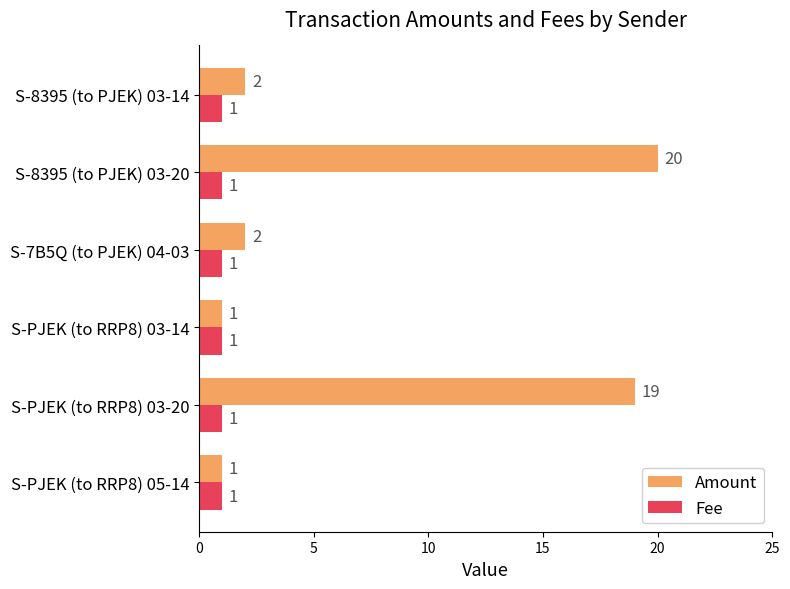

Which series has the widest spread of values?

Amount